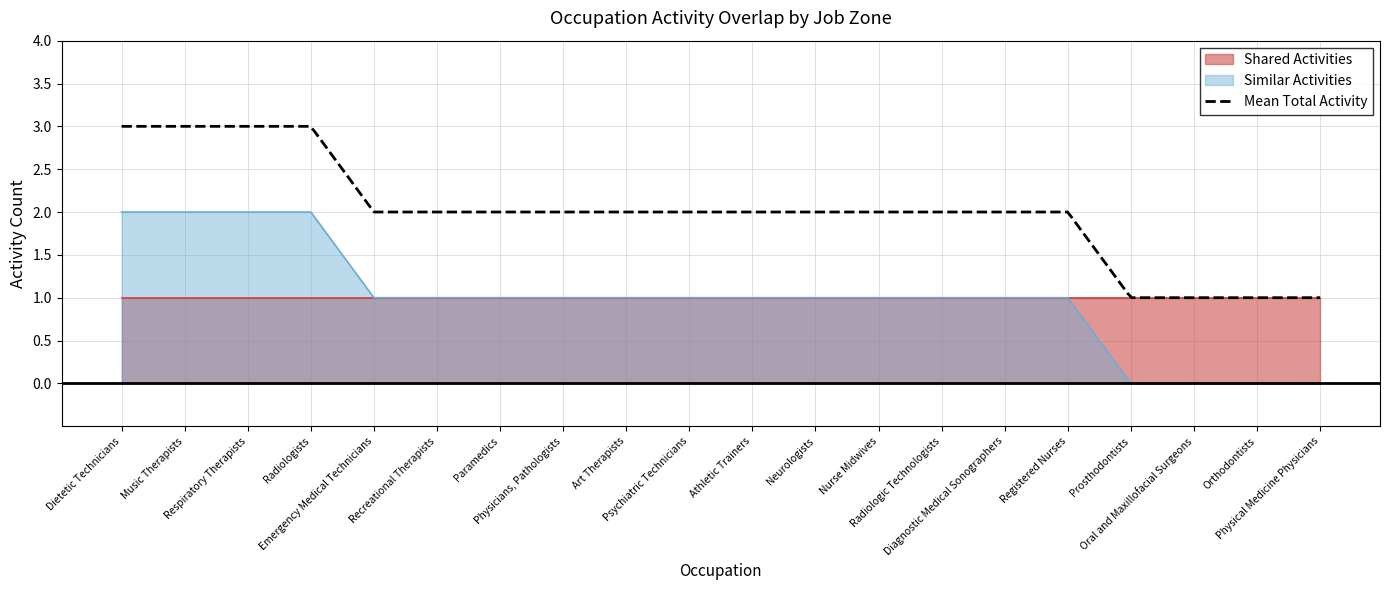

True or false: the data shows 0 at Physical Medicine Physicians.

True